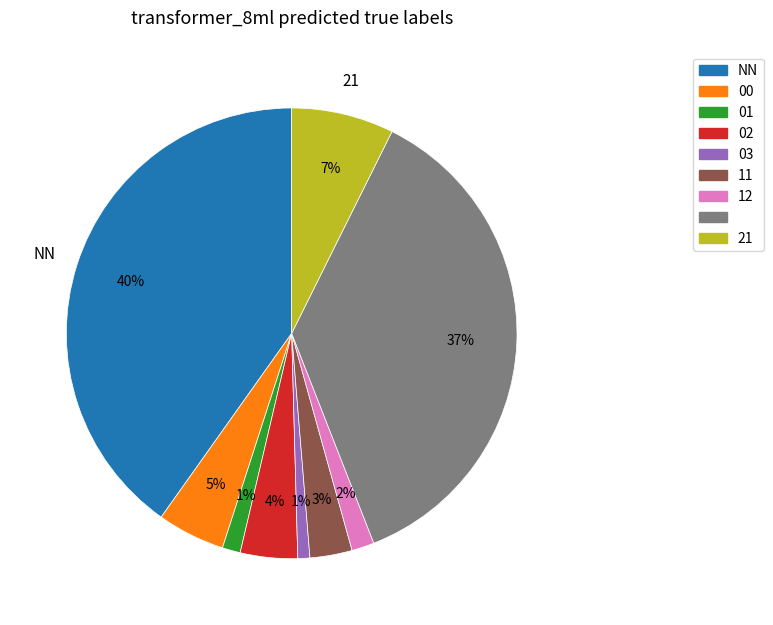

Is there a majority slice in this chart?

No